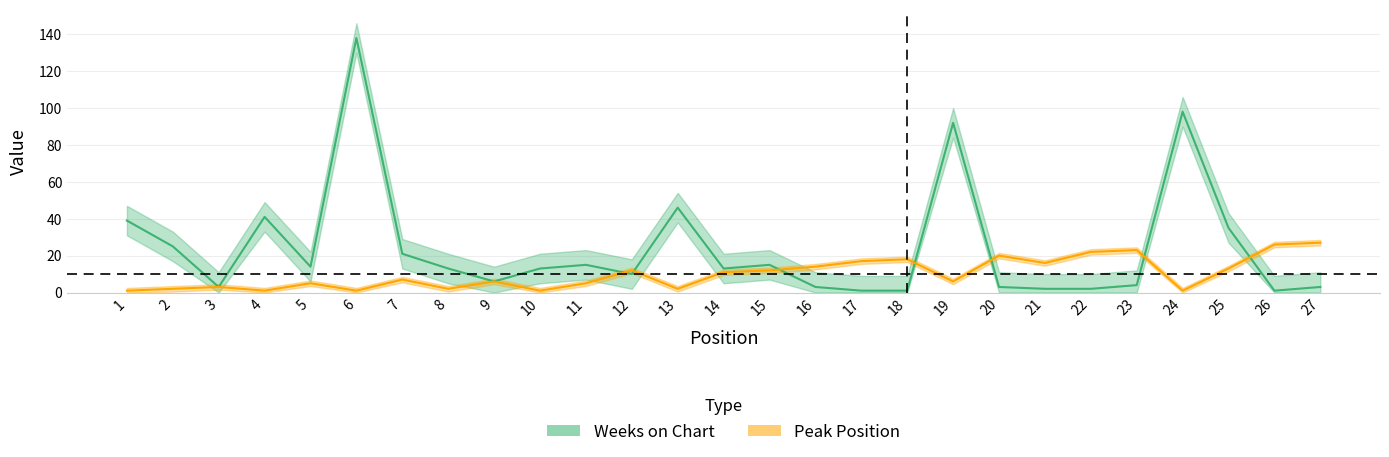

Reading left to right, transcribe all the data shown in this chart.

Peak Position: 1=1	2=2	3=3	4=1	5=5	6=1	7=7	8=2	9=6	10=1	11=5	12=12	13=2	14=11	15=12	16=14	17=17	18=18	19=6	20=20	21=16	22=22	23=23	24=1	25=13	26=26	27=27
Weeks on Chart: 1=39	2=25	3=3	4=41	5=14	6=138	7=21	8=13	9=6	10=13	11=15	12=10	13=46	14=13	15=15	16=3	17=1	18=1	19=92	20=3	21=2	22=2	23=4	24=98	25=35	26=1	27=3